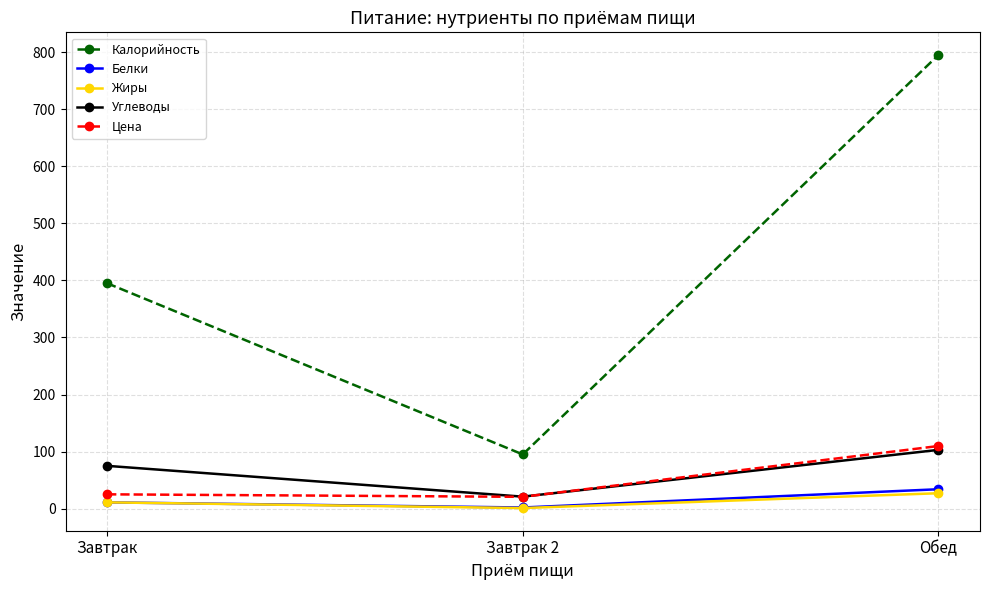

Which series has the largest total across all categories?

Калорийность